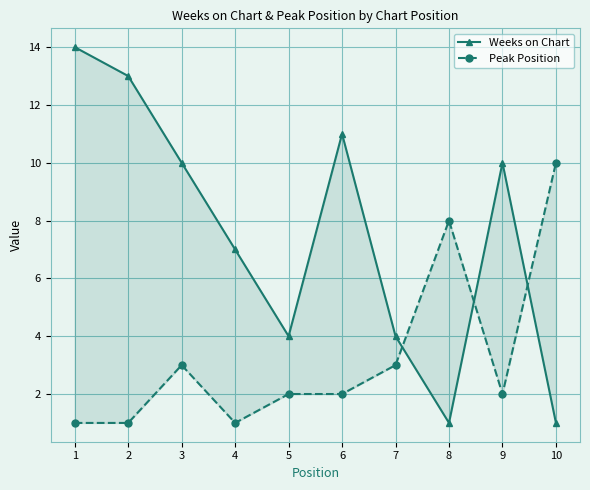

What is the minimum value for Weeks on Chart?

1